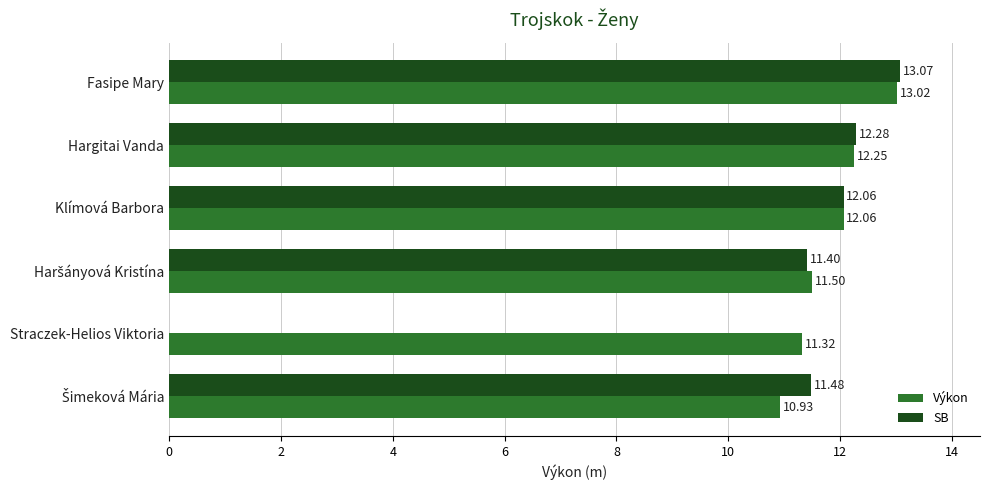

Is the value of SB at Straczek-Helios Viktoria greater than the value of Výkon at Fasipe Mary?

No